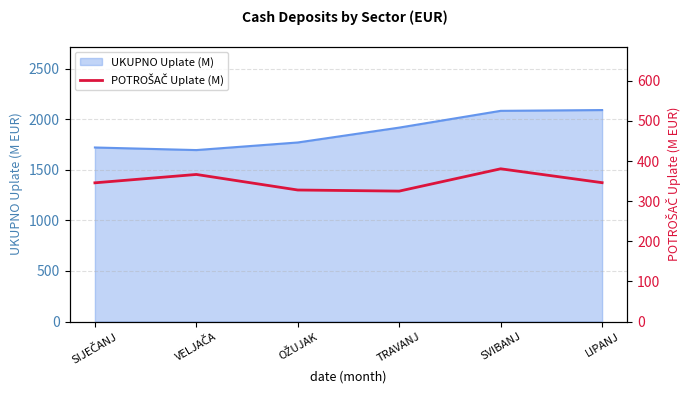

What is the label of the 6th point from the right?

SIJEČANJ